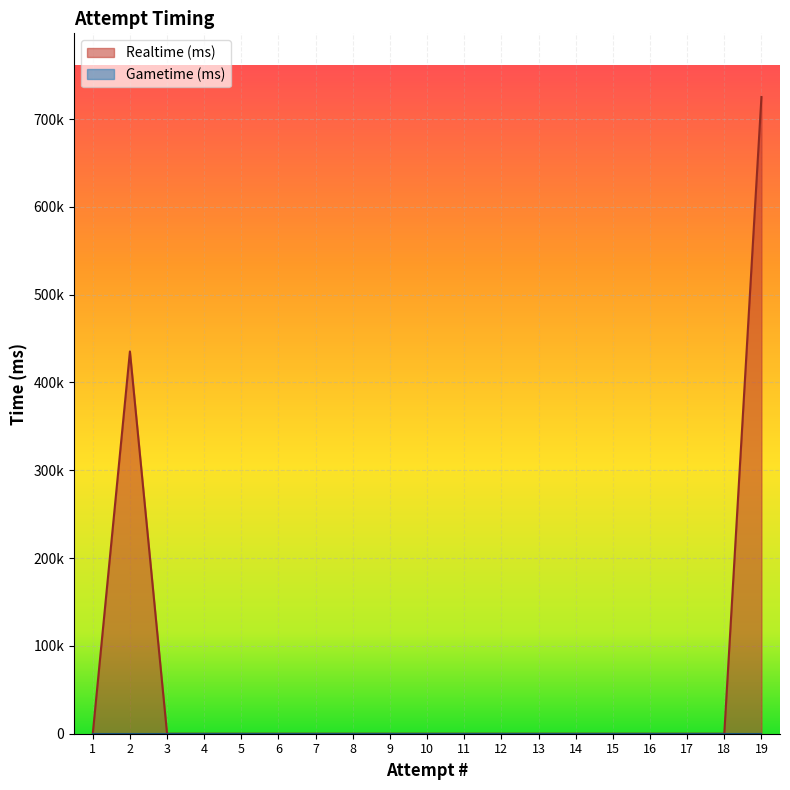

Rank the series by their average value, from highest to lowest.

Realtime (ms), Gametime (ms)